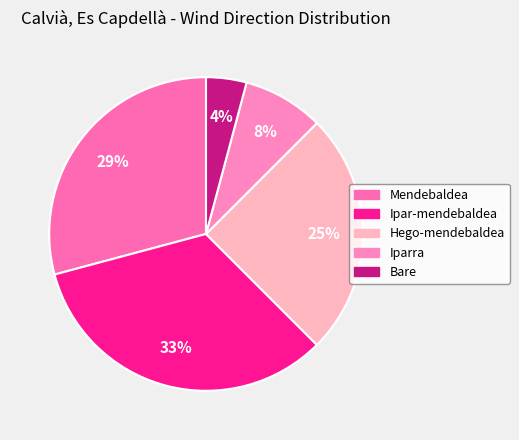

True or false: Bare accounts for 15% of the total.

False